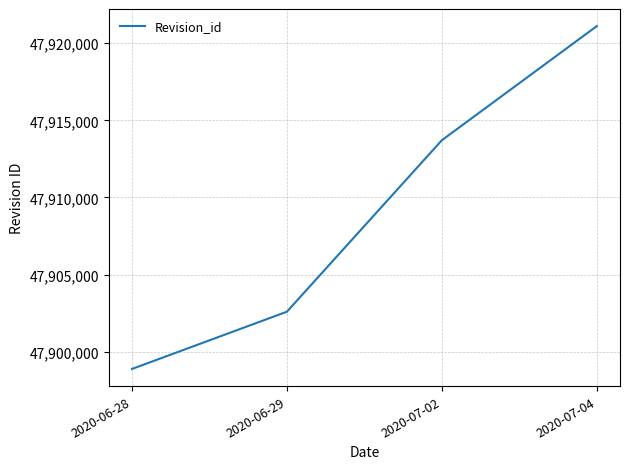

Is it true that the value at 2020-06-29 is 47902602?

True